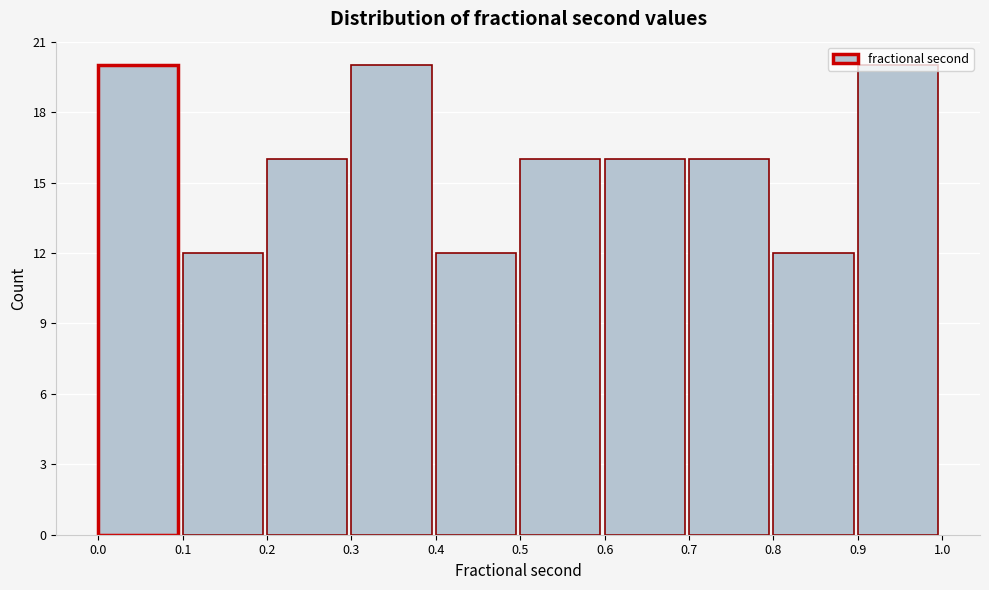

Reading left to right, list every bar in this chart as the range it spans on the x-axis followed by its height. The values are not printed on the chart, so give them approximately, as read against the axis.

0.0 to 0.1: 20
0.1 to 0.2: 12
0.2 to 0.3: 16
0.3 to 0.4: 20
0.4 to 0.5: 12
0.5 to 0.6: 16
0.6 to 0.7: 16
0.7 to 0.8: 16
0.8 to 0.9: 12
0.9 to 1.0: 20